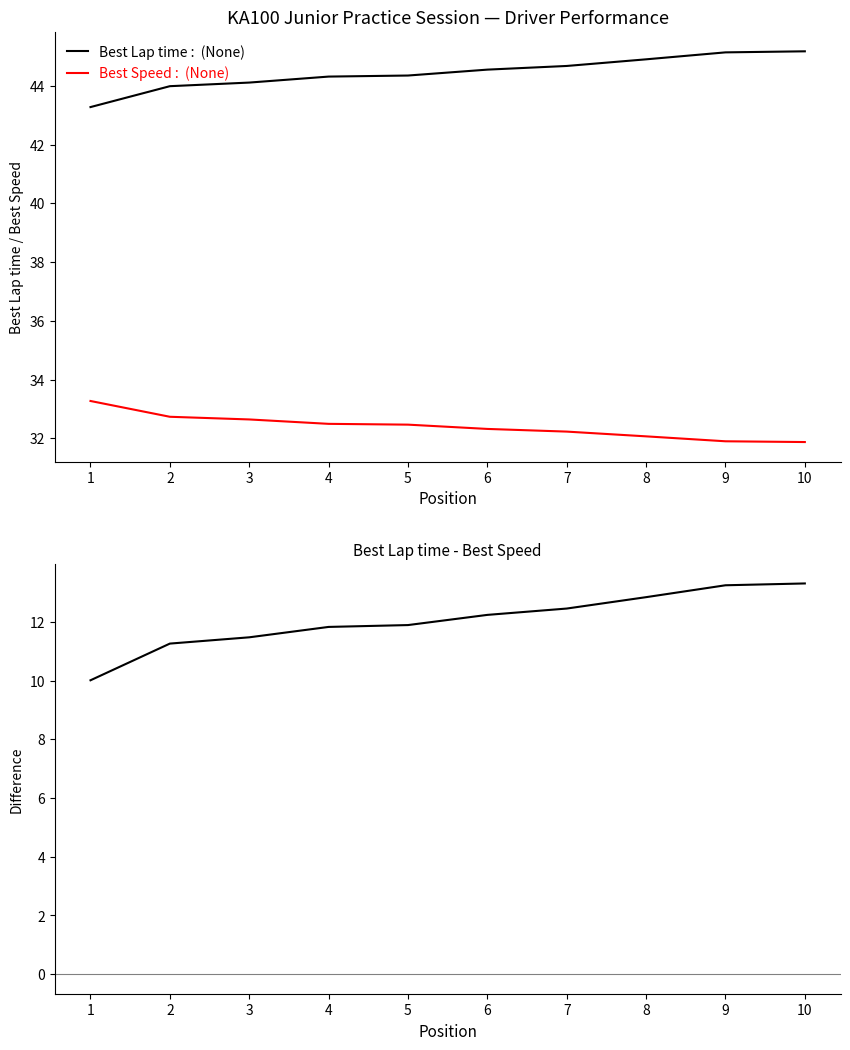

The Best Lap time - Best Speed series shows 13.0 at 1. True or false?

False